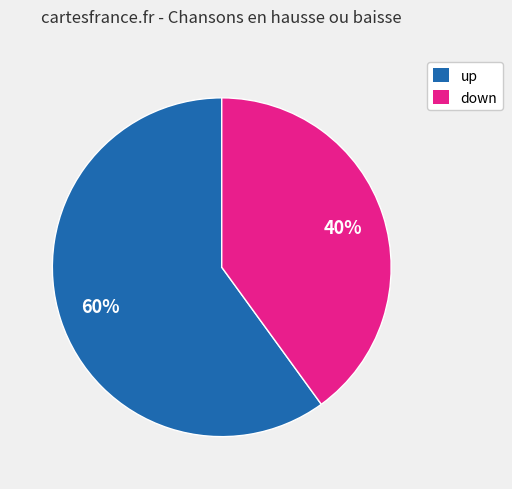

True or false: up accounts for 45% of the total.

False